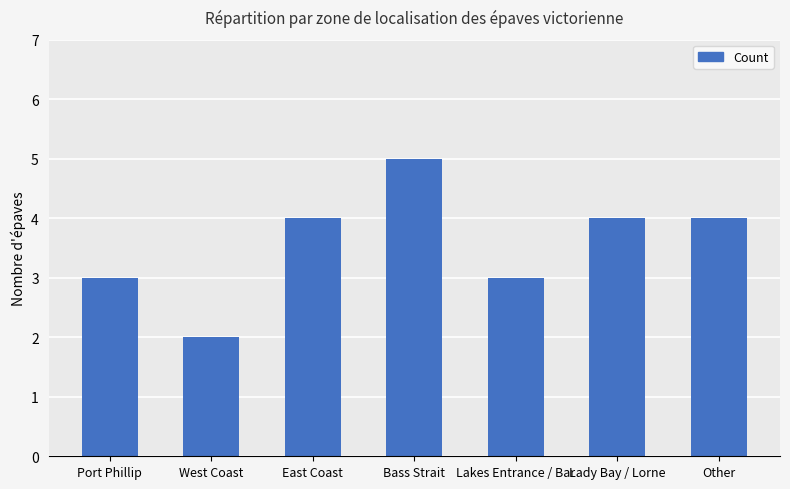

What is the approximate value at Lakes Entrance / Bar?

3